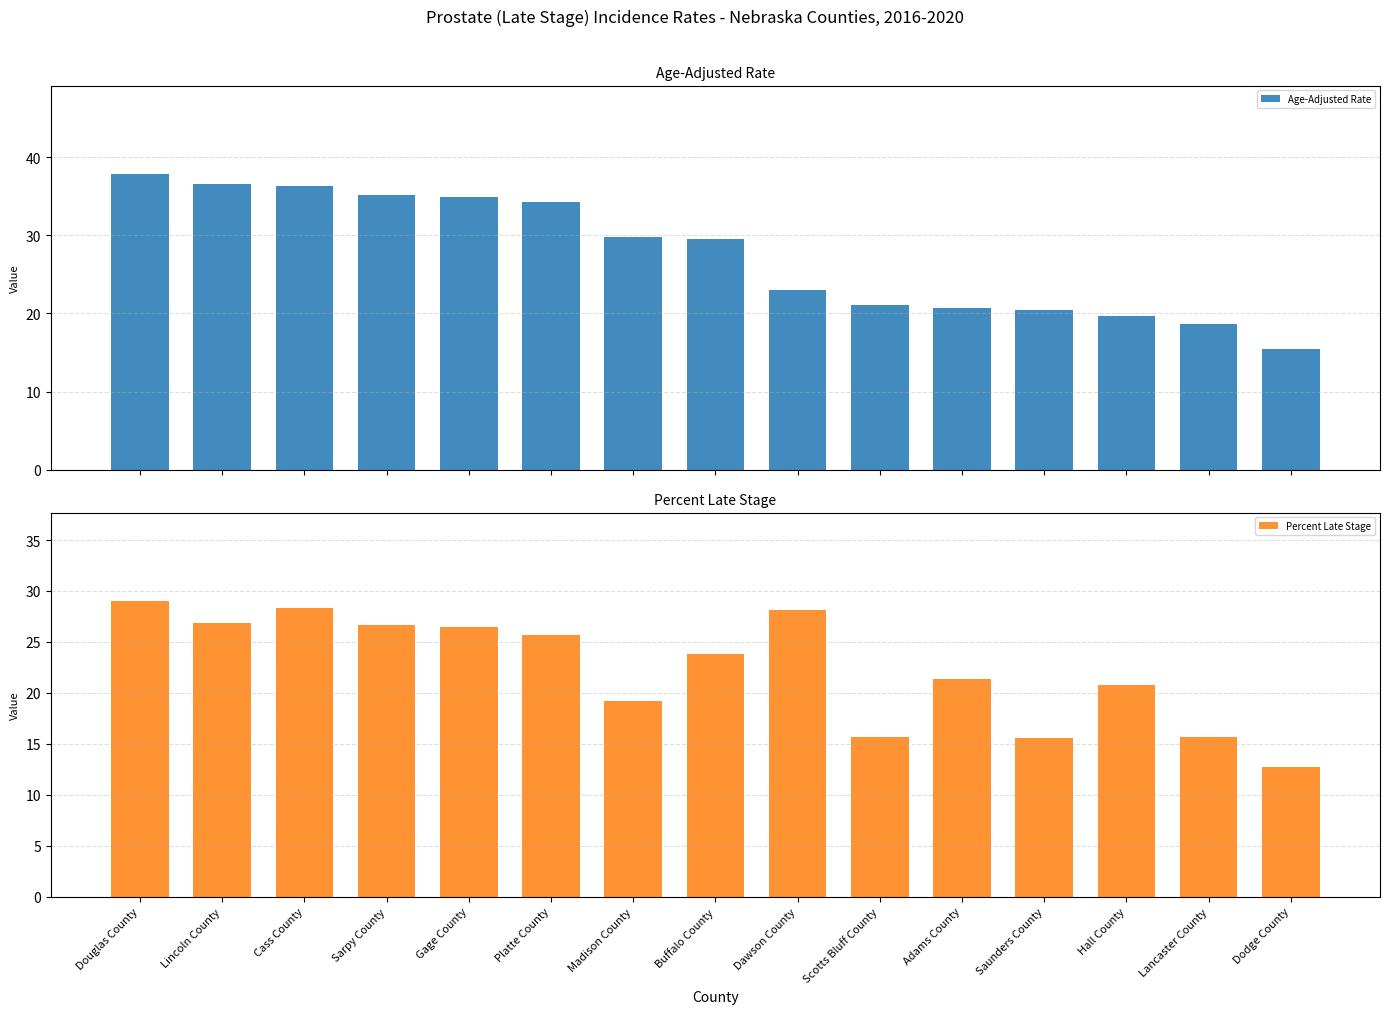

Which series has the largest range (max minus min)?

Age-Adjusted Rate